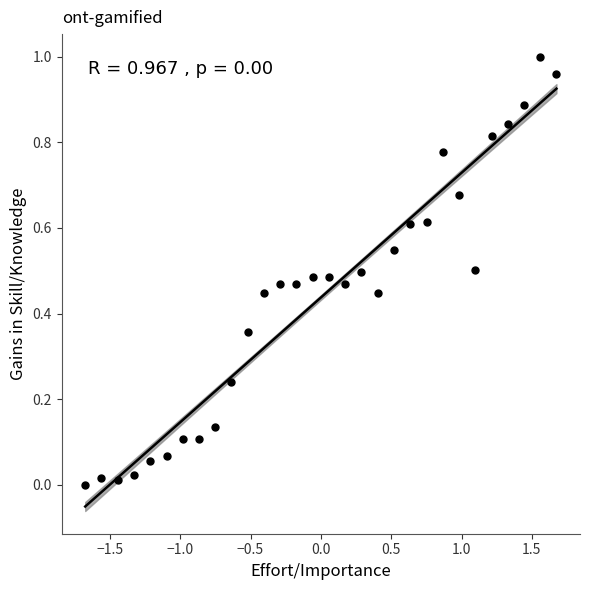

What is the range of X values (max minus min)?

3.4